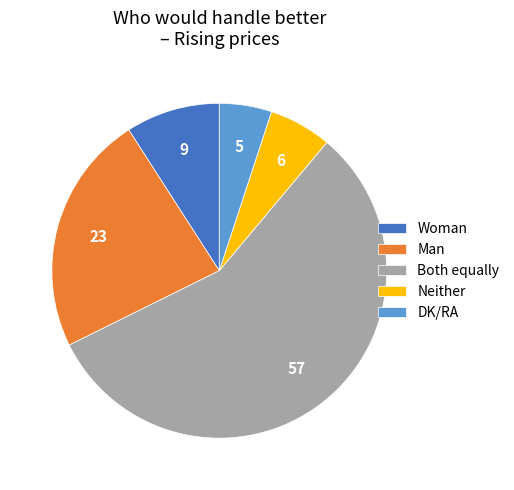

Which category has the smallest portion of the pie?

DK/RA